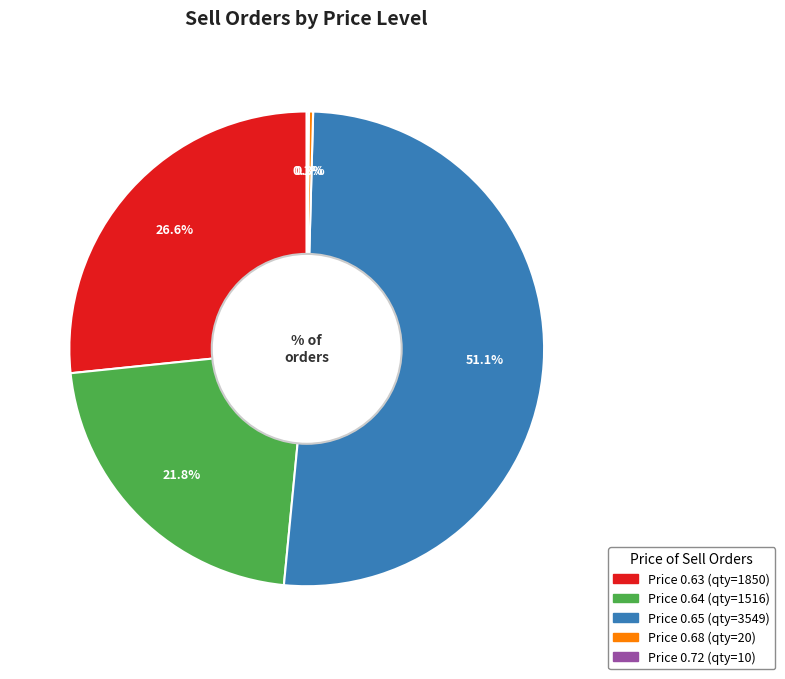

Is there a majority slice in this chart?

Yes